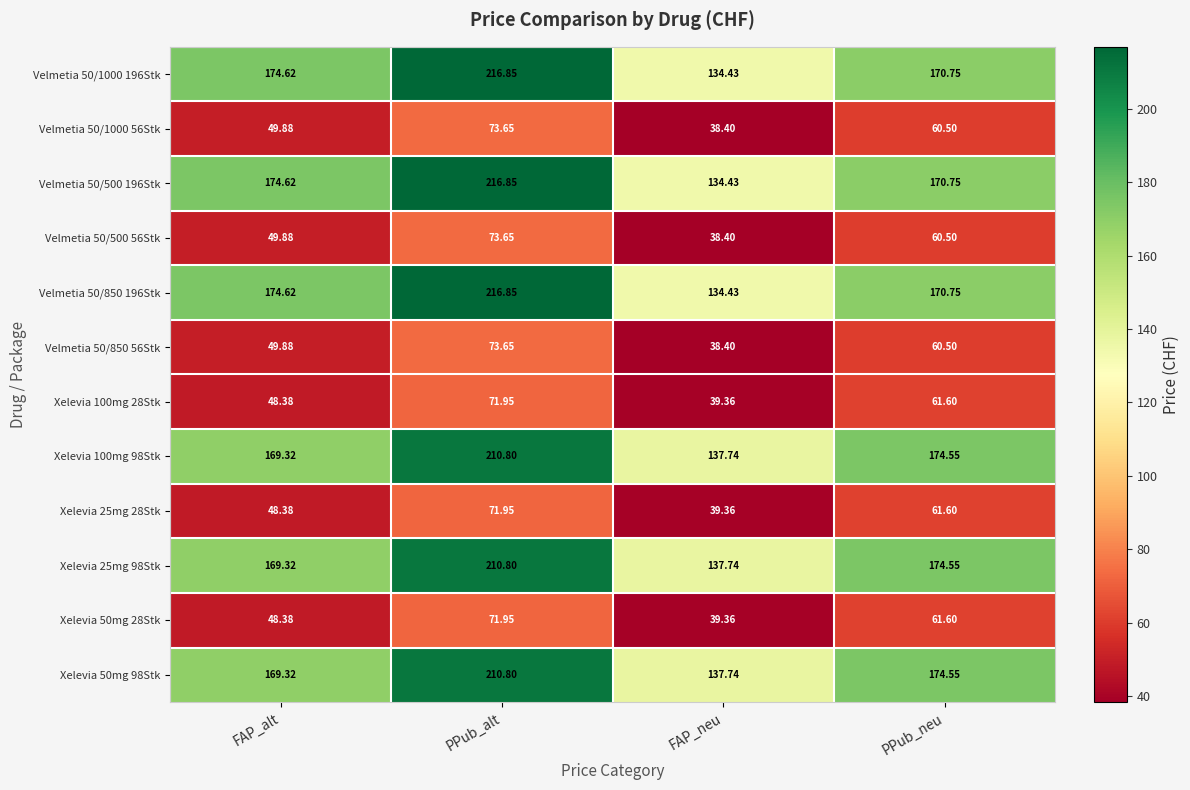

Where is Velmetia 50/850 196Stk nearest to the value 175?

FAP_alt